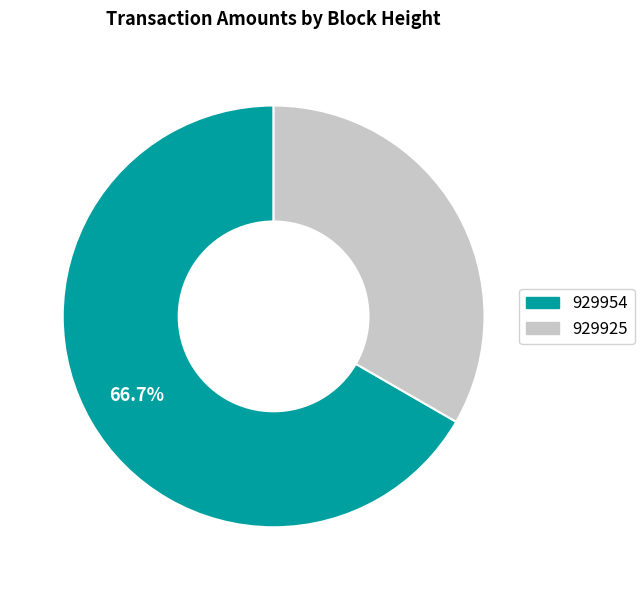

Does any single category account for the majority?

Yes